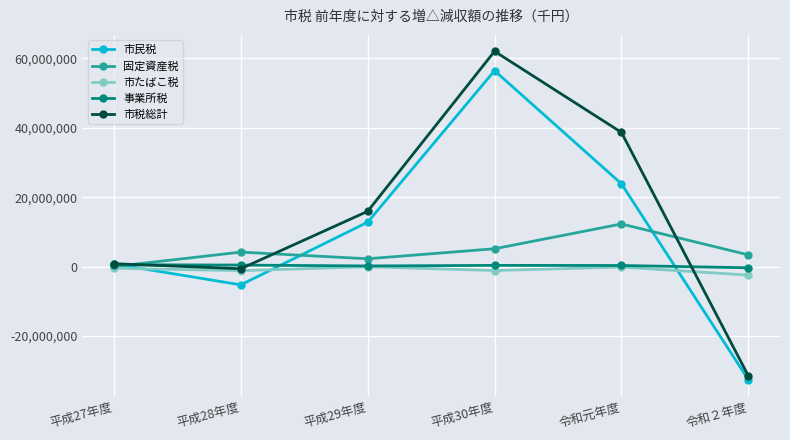

Where is the first local minimum for 市税総計?

平成28年度